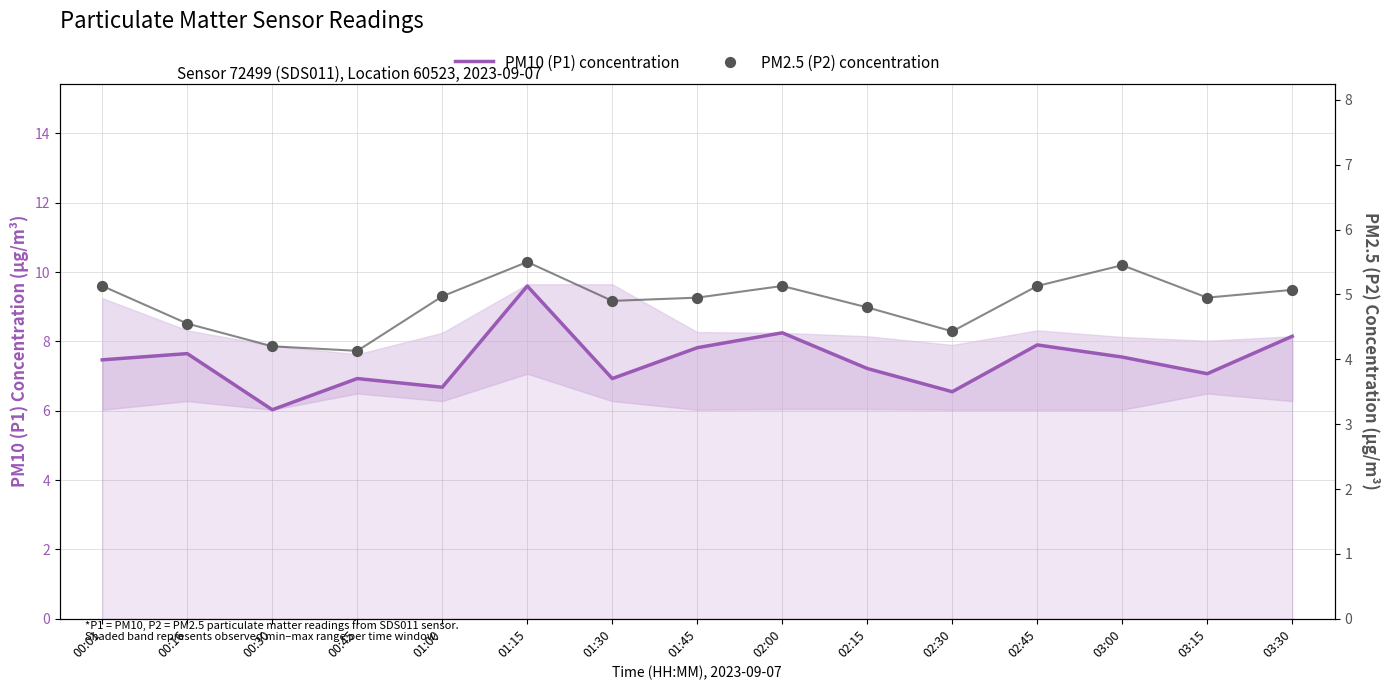

At which category is the sum across all series the highest?

01:15